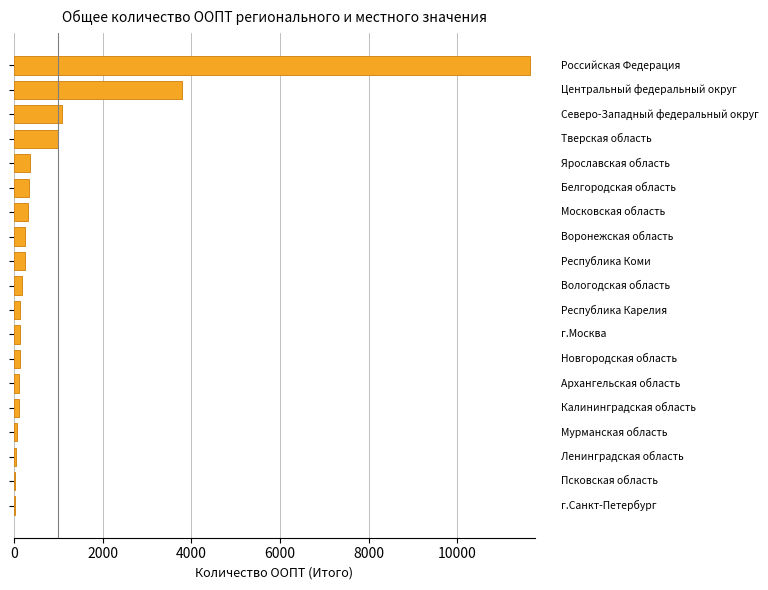

What is the greatest value displayed?

11631